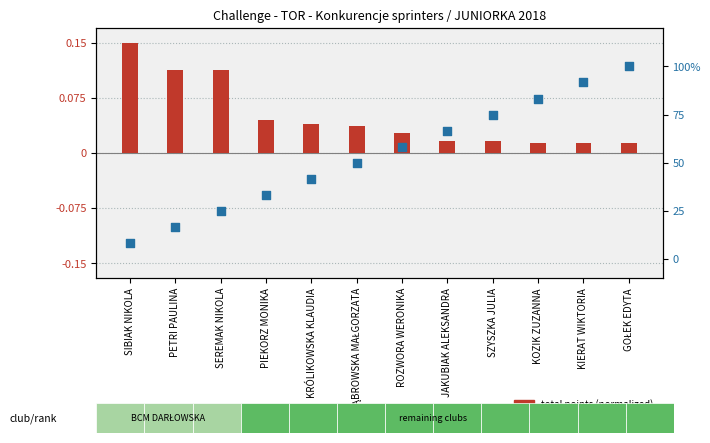

Is the value of total points (normalized) at DĄBROWSKA MAŁGORZATA greater than the value of rank (normalized) at PIEKORZ MONIKA?

No